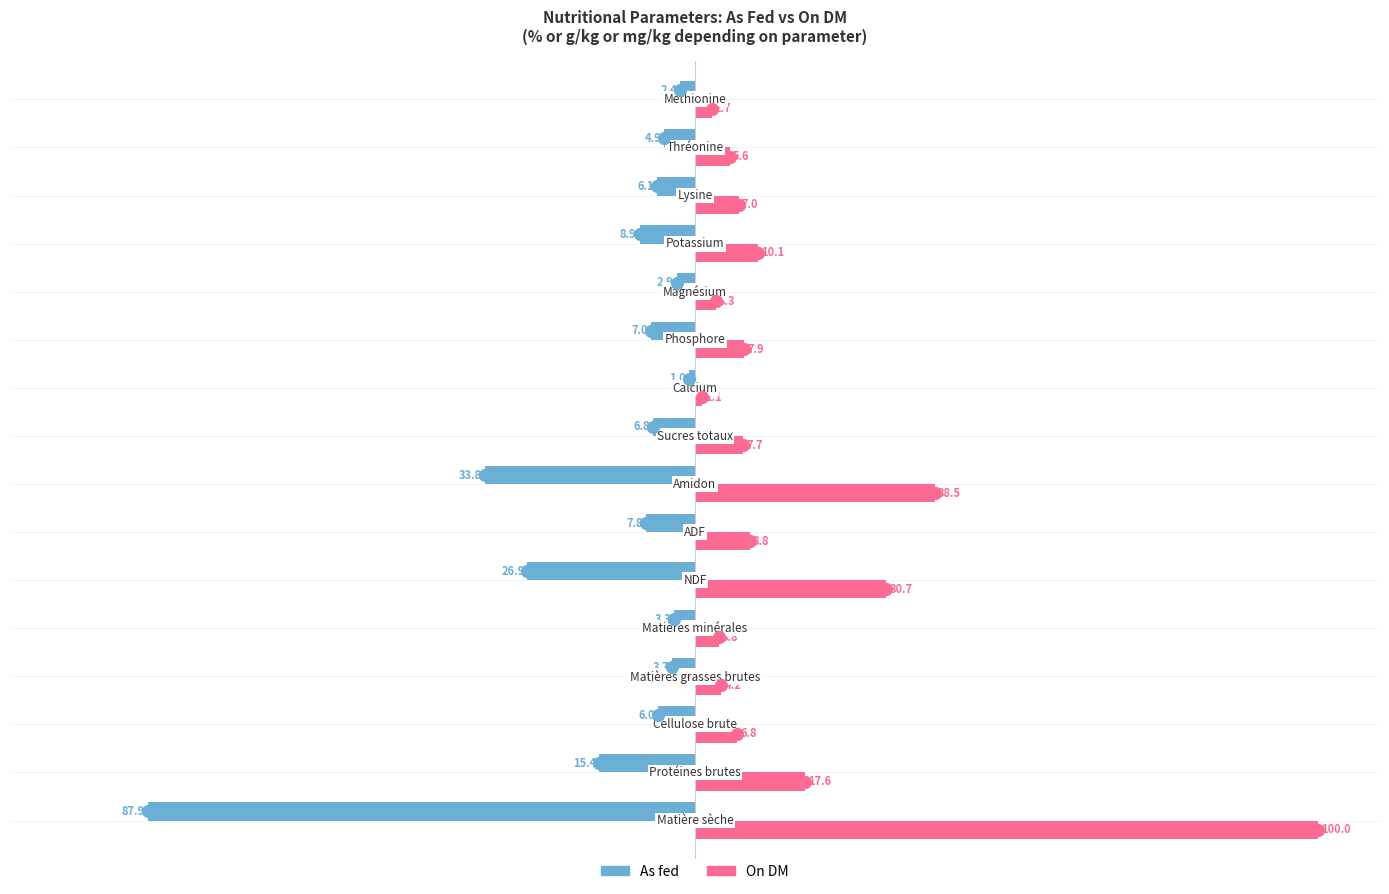

Rank the series by their average value, from lowest to highest.

As fed, On DM